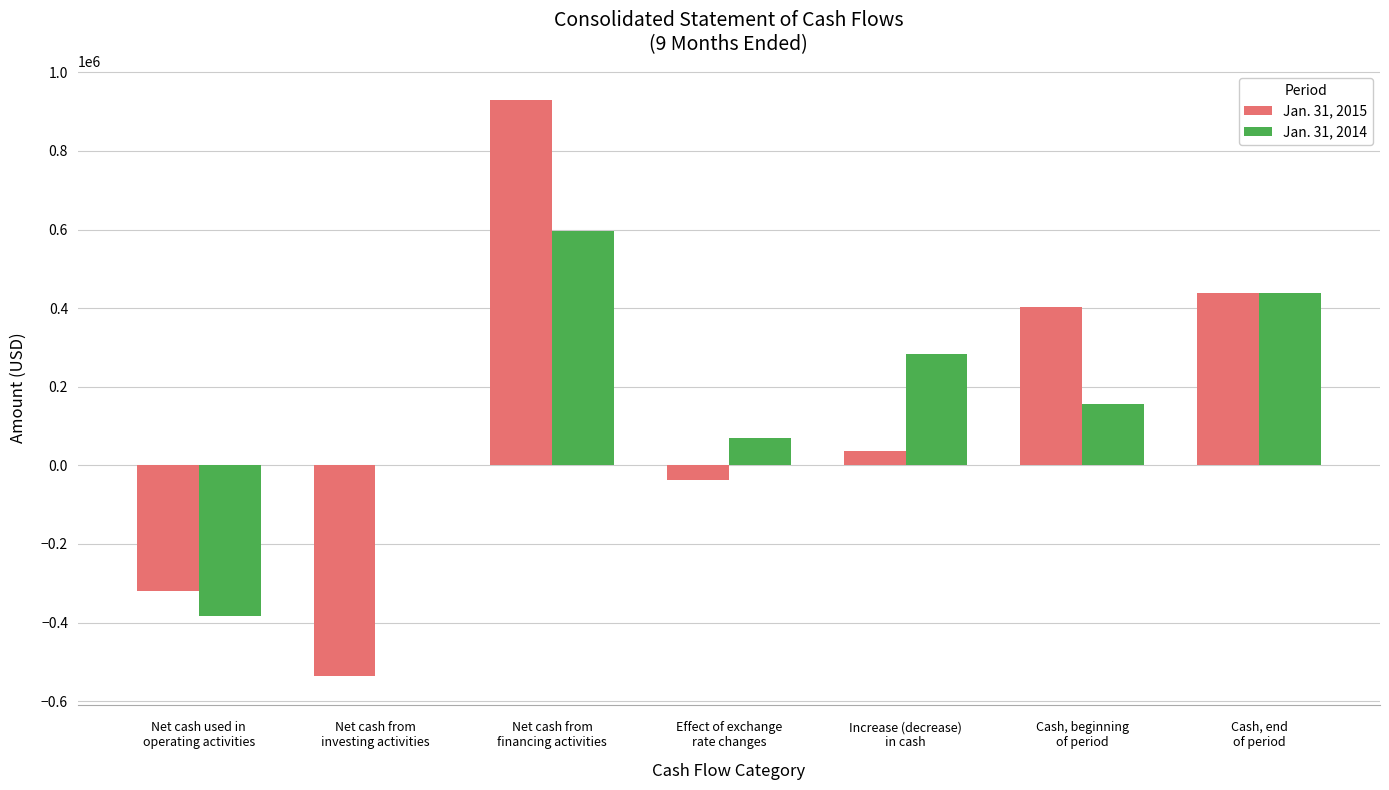

What is the greatest value displayed?

929855